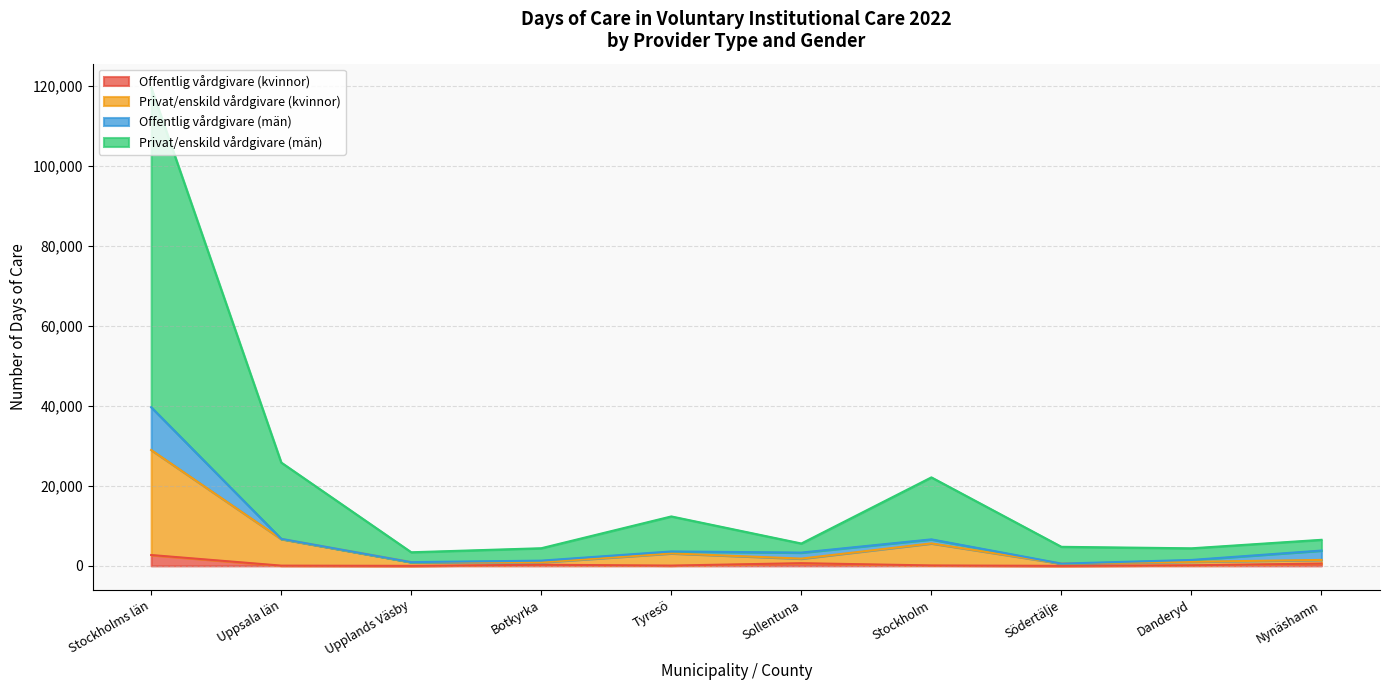

Between Stockholm and Nynäshamn, which is larger?

Nynäshamn